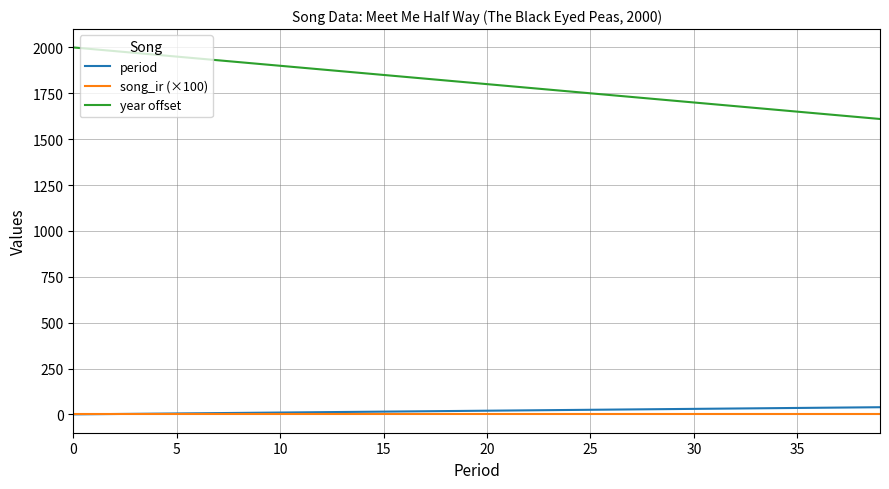

At how many categories does at least one series exceed 1319?

40